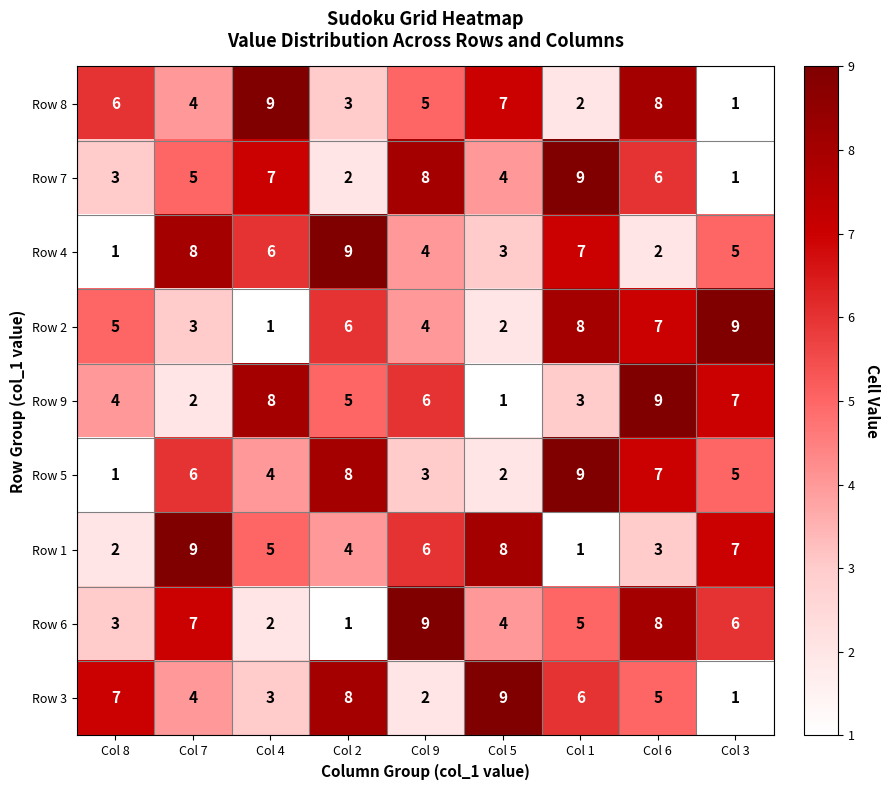

What is the spread (max minus min) of values at Col 2?

8